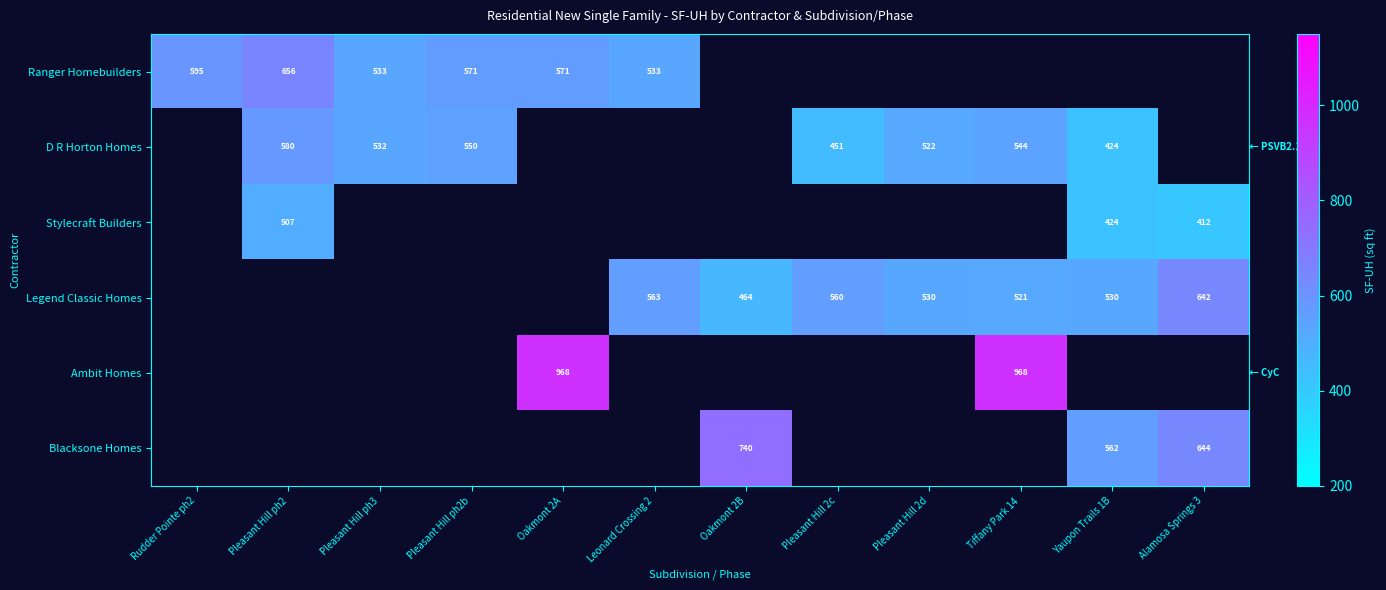

Is the value of Ranger Homebuilders at Rudder Pointe ph2 greater than the value of Blacksone Homes at Oakmont 2B?

No